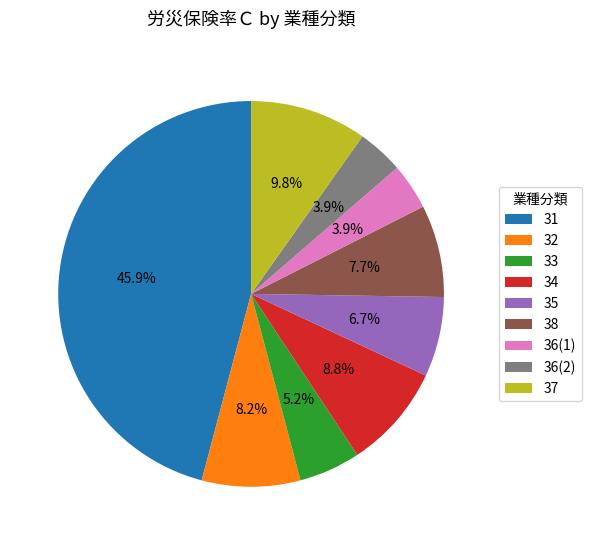

What percentage is the 33 slice, to the nearest percent?

5%